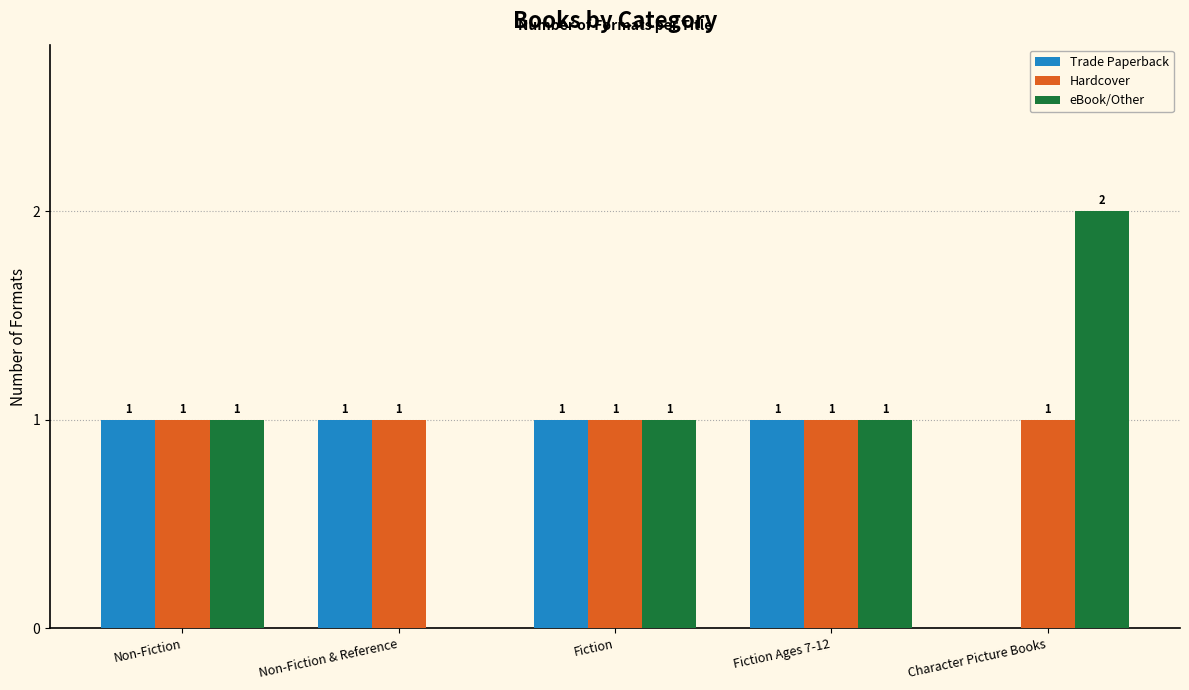

What is the sum of all Hardcover values?

5